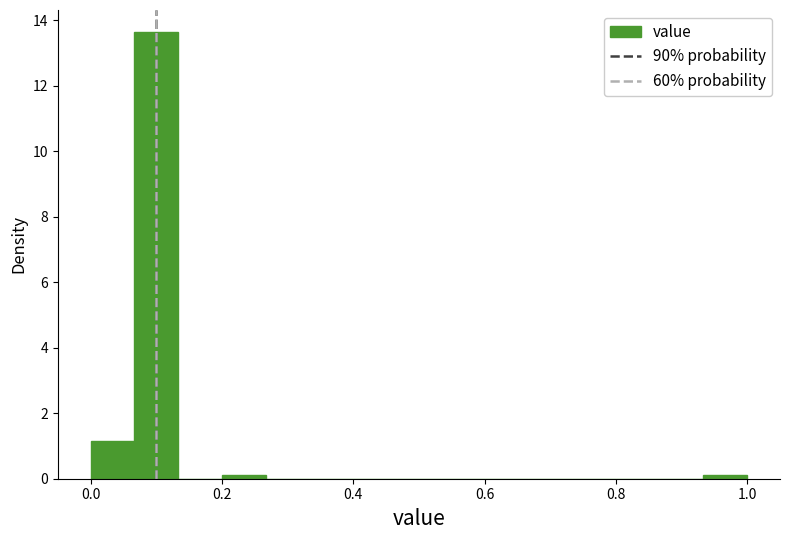

Around what value on the x-axis is the tallest bar? Give the approximate position of its centre, as read against the axis.

0.10